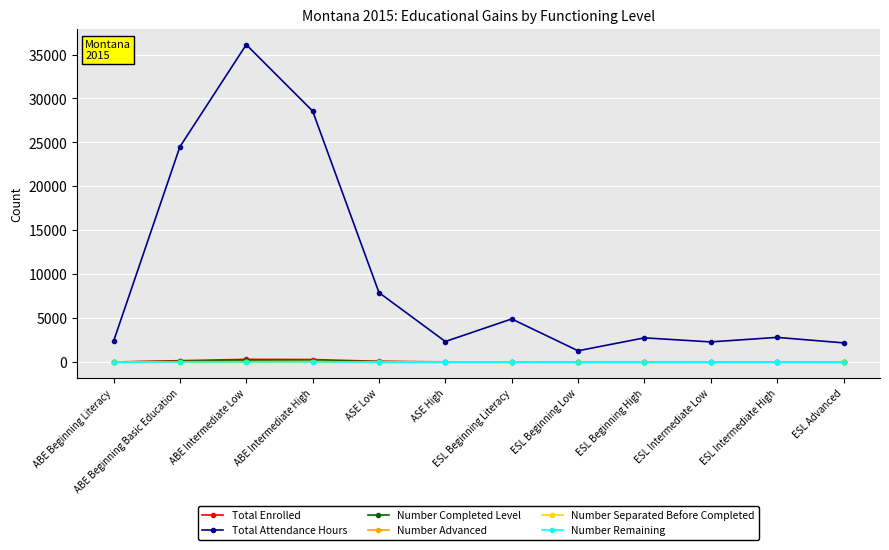

In Total Attendance Hours, how many points are higher than both neighbors (excluding endpoints)?

4